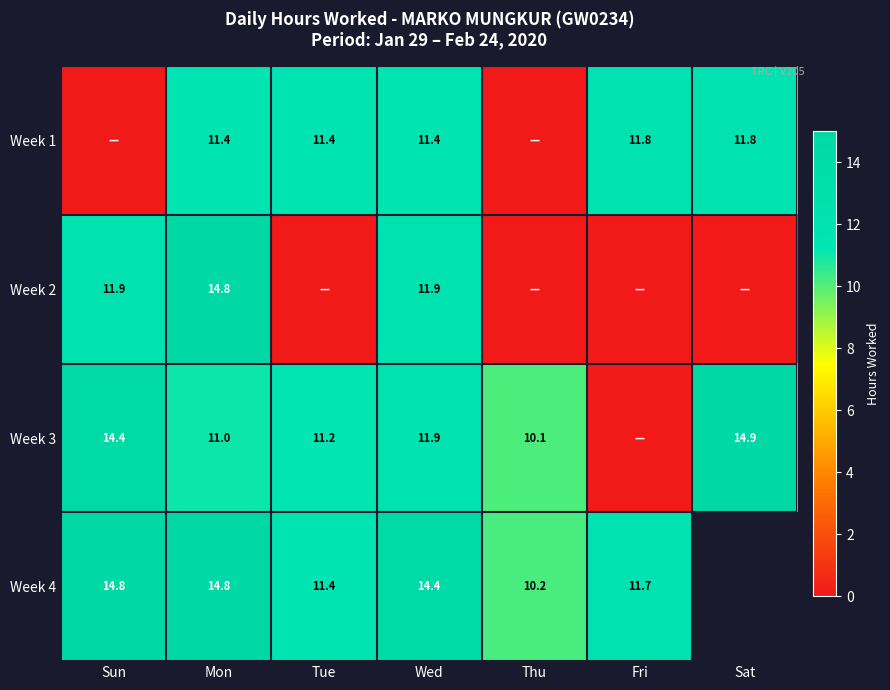

What is the difference between the highest and lowest values at Wed?

3.0